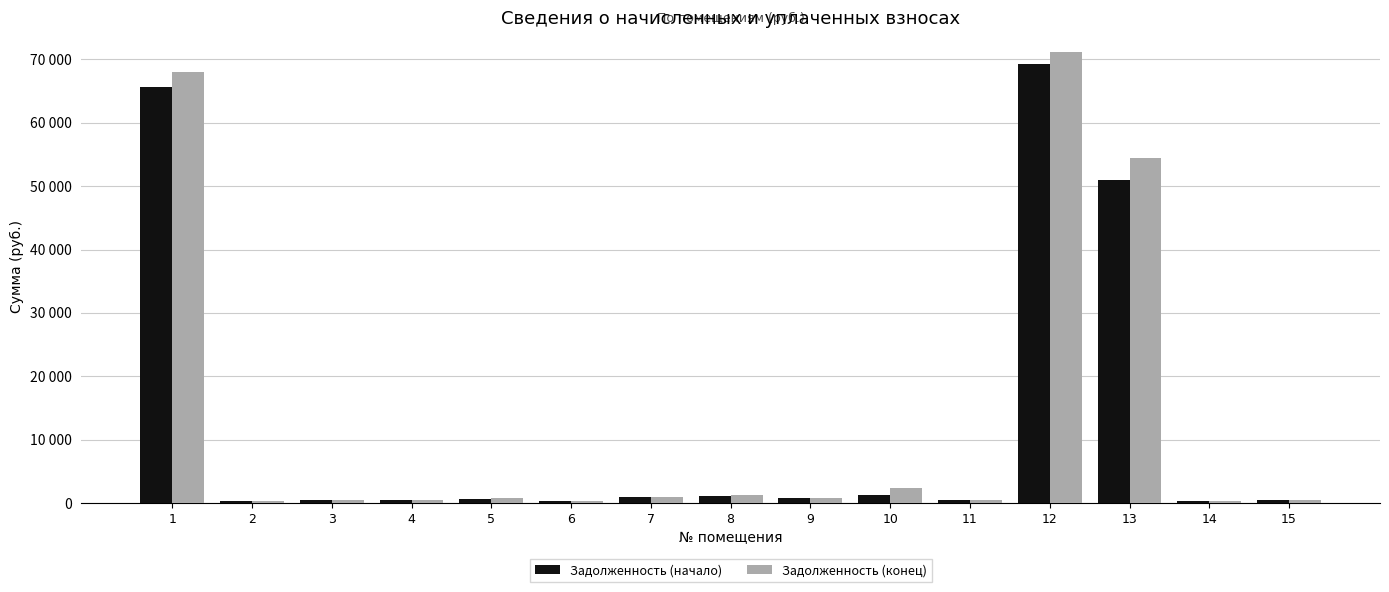

Reading right to left, extract all data points from this chart.

Задолженность (начало): 15=455.7	14=330.3	13=51024.2	12=69316.8	11=453.7	10=1343.2	9=713.4	8=1168.1	7=907.4	6=328.4	5=703.5	4=497.5	3=461.7	2=330.3	1=65716.5
Задолженность (конец): 15=491.4	14=356.2	13=54511.5	12=71171.0	11=489.3	10=2440.8	9=769.3	8=1259.7	7=978.6	6=354.1	5=758.6	4=536.5	3=498.8	2=356.9	1=68014.9